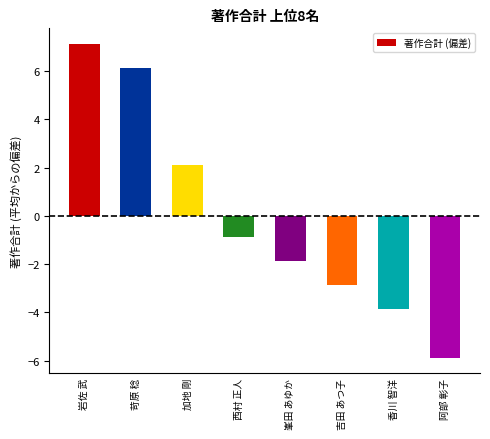

The value at 苛原 稔 is 6.1. True or false?

True